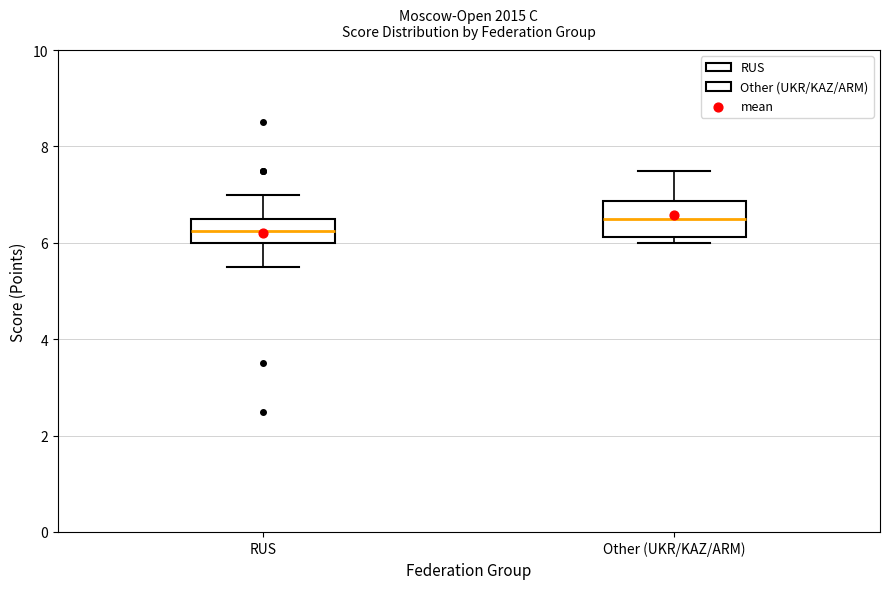

Where does the median line of the box for RUS sit on the y-axis? The values are not printed on the chart, so give them approximately, as read against the axis.

6.2